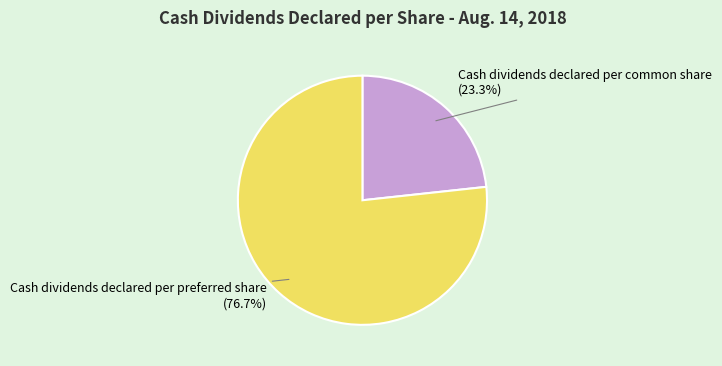

True or false: Cash dividends declared per preferred share accounts for 63% of the total.

False